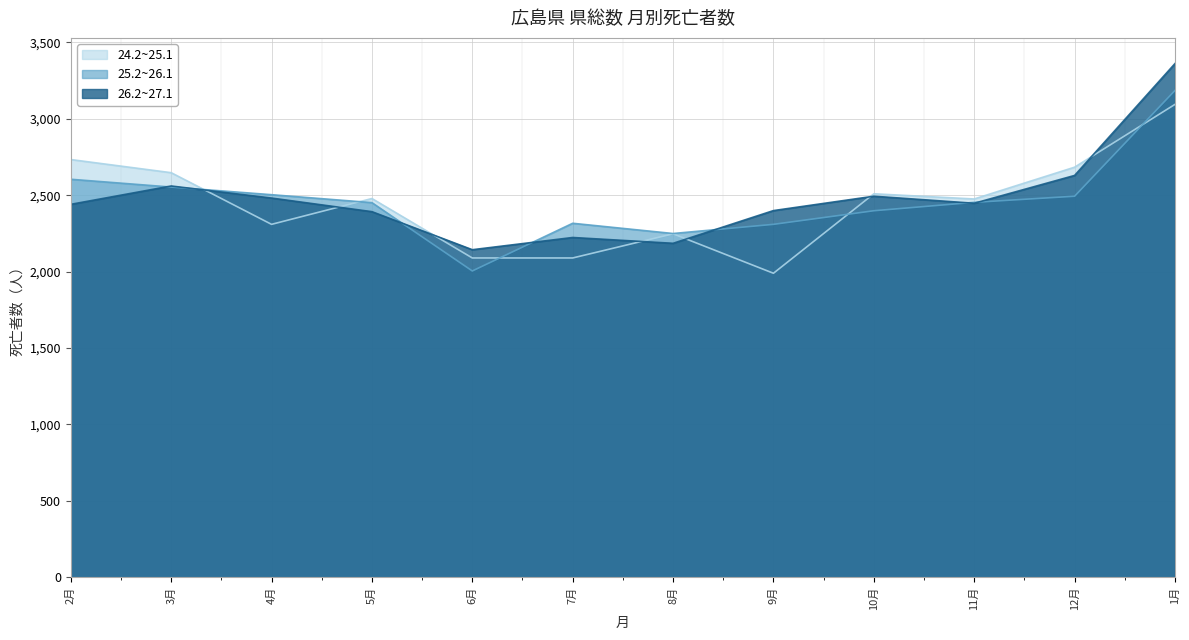

Rank the series by their average value, from lowest to highest.

24.2~25.1, 25.2~26.1, 26.2~27.1